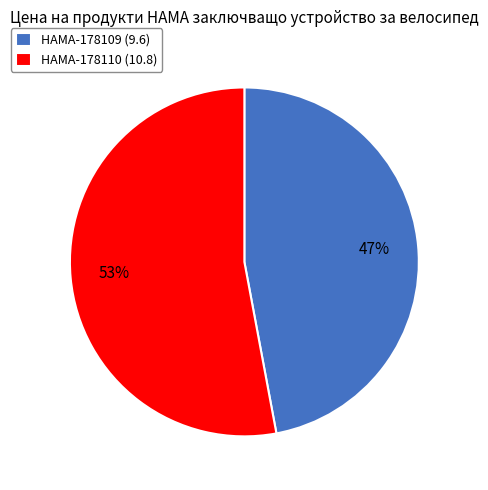

Rank the categories by value from lowest to highest.

HAMA-178109 (9.6), HAMA-178110 (10.8)